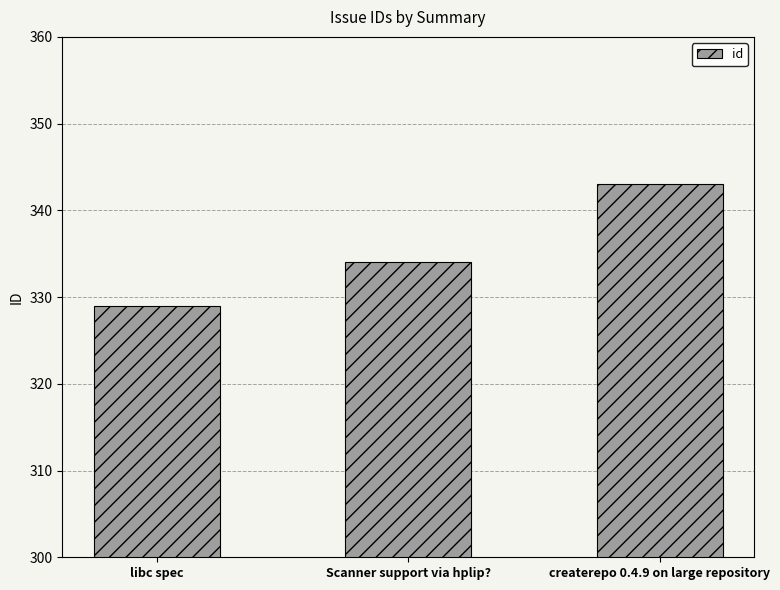

True or false: the data shows 482 at createrepo 0.4.9 on large repository.

False